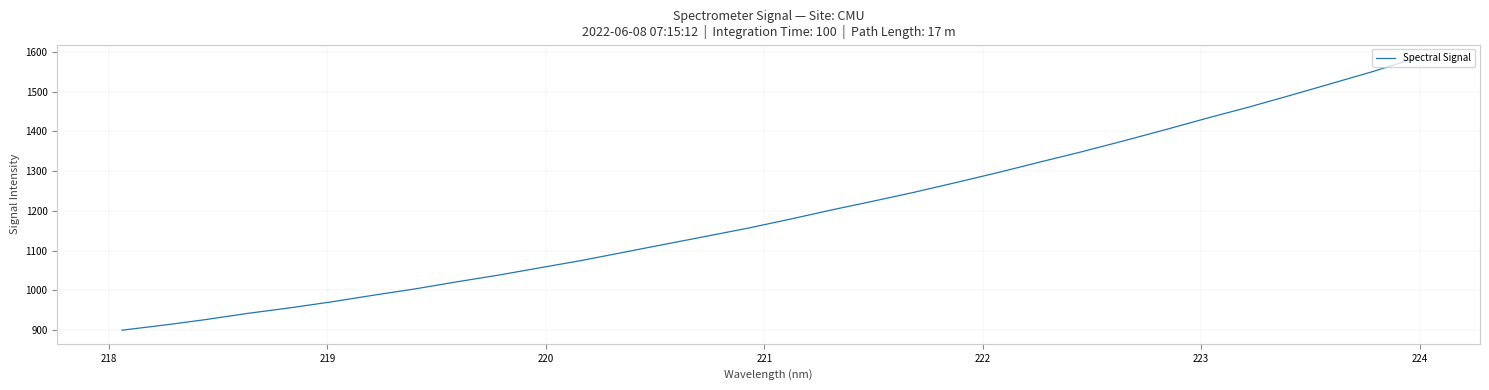

What is the minimum value shown in the chart?

899.7